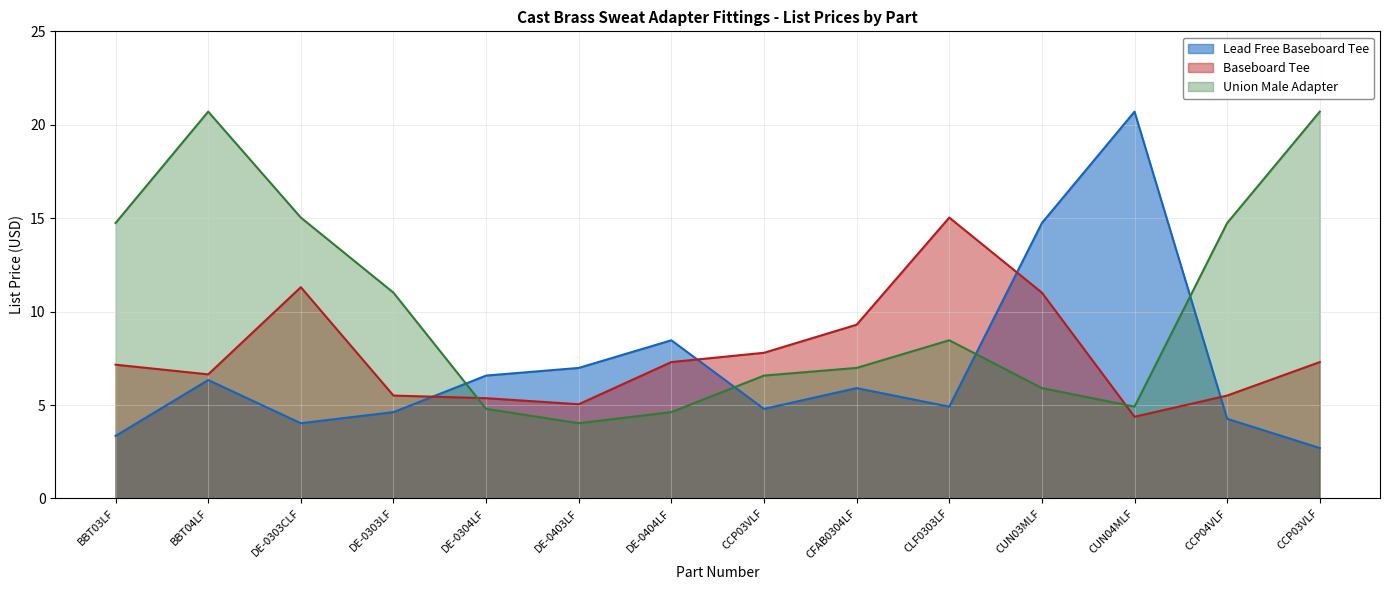

The value of Lead Free Baseboard Tee at DE-0304LF is 6.6. True or false?

True